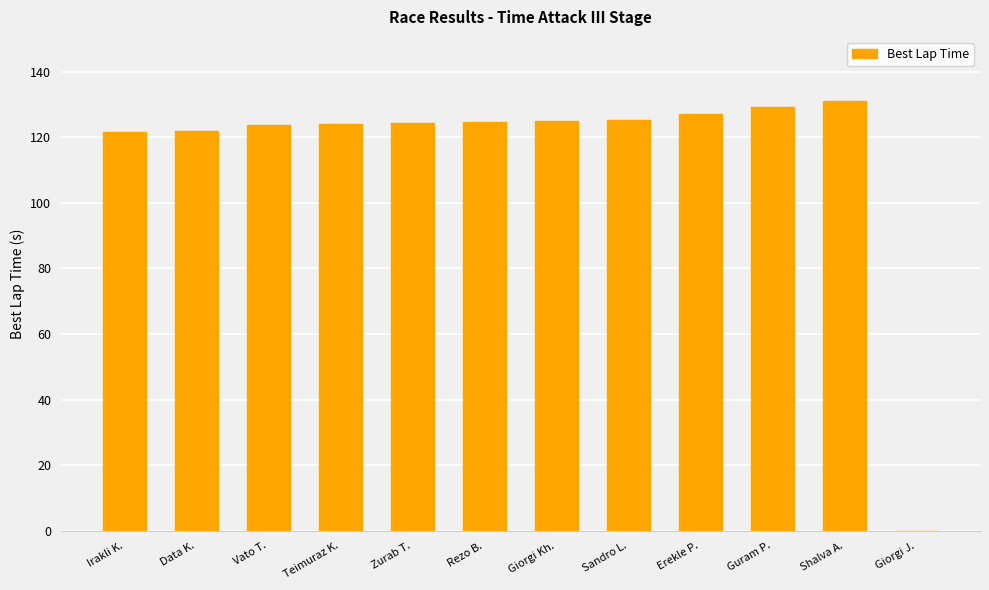

The chart shows a value of 121.5 at Irakli K.. True or false?

True